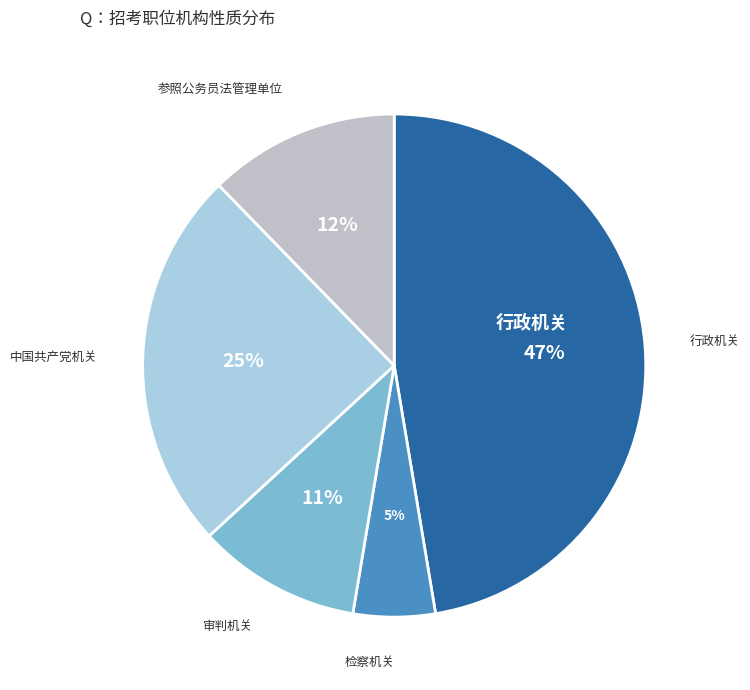

Count the number of slices in the pie.

5